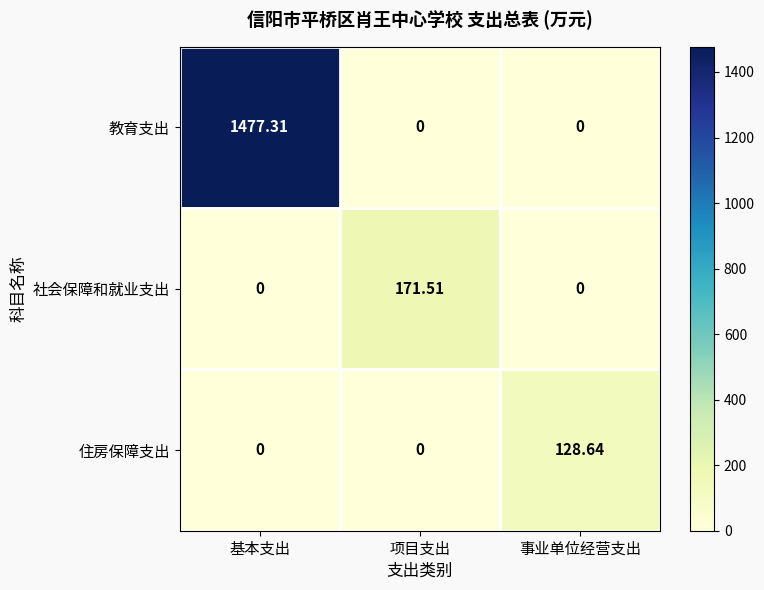

Which series has the largest total across all categories?

教育支出